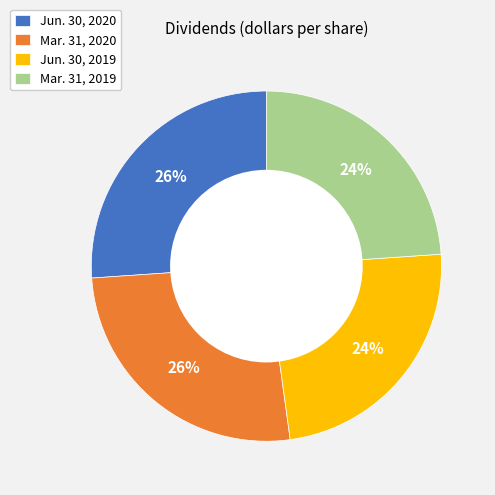

To the nearest percent, what is the combined percentage of Jun. 30, 2020 and Mar. 31, 2019?

50%